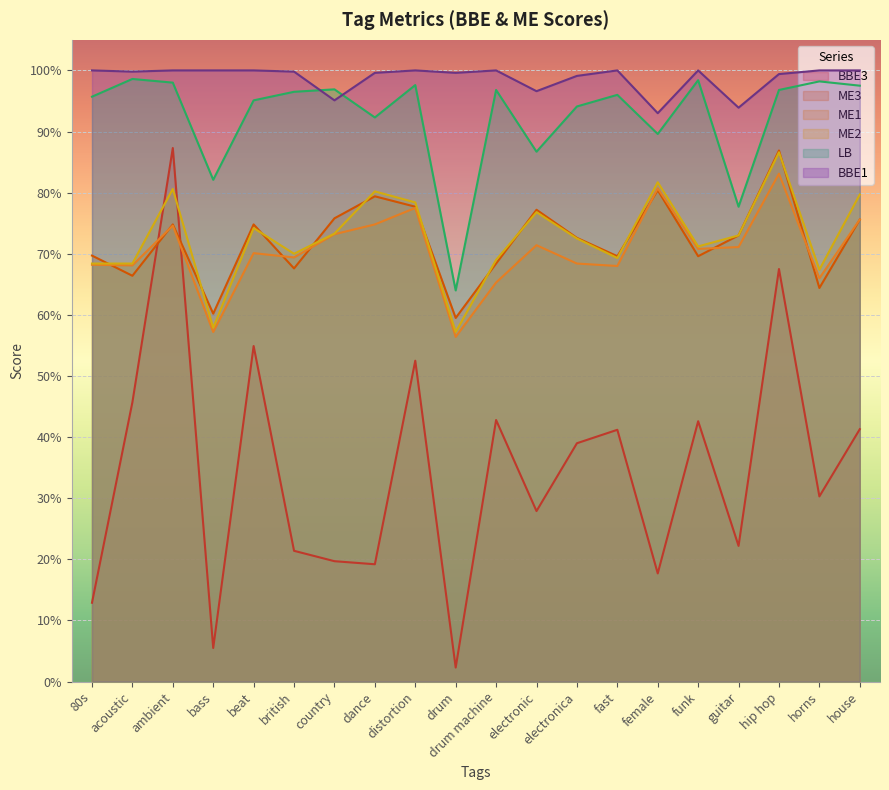

Count the number of data series in this chart.

6